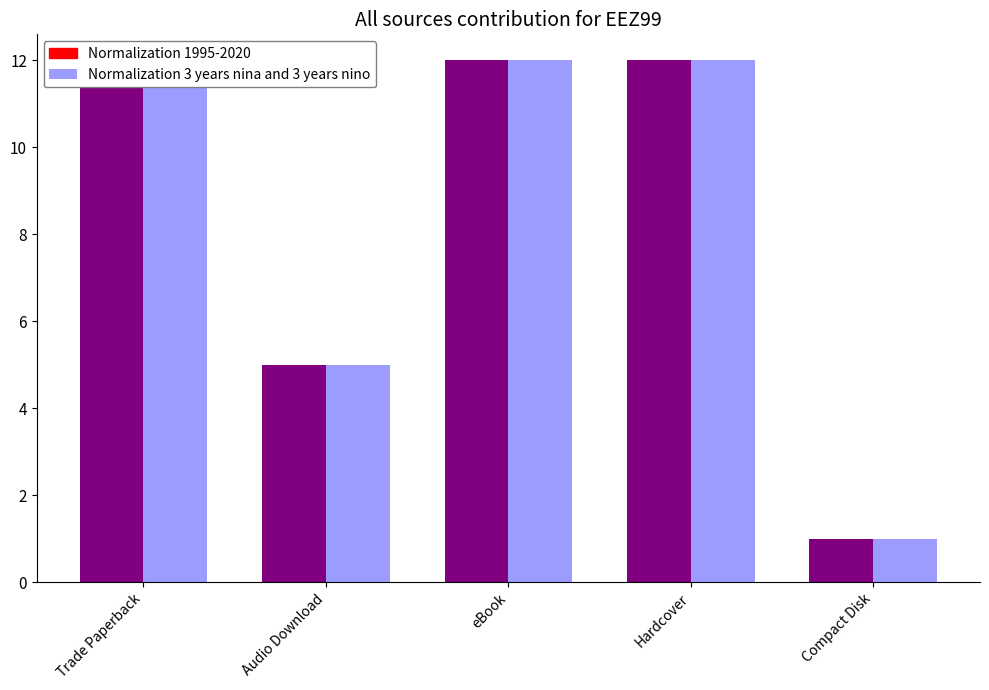

Is the value of Normalization 3 years nina and 3 years nino at Audio Download greater than the value of Normalization 1995-2020 at Audio Download?

No